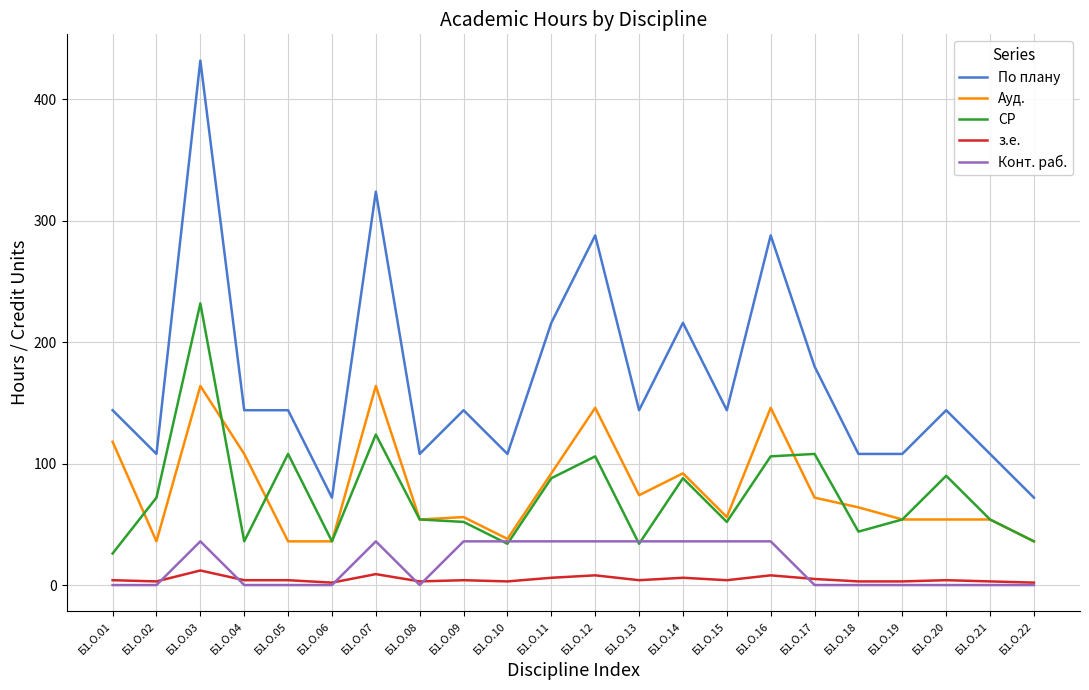

How many Конт. раб. values are between 0 and 36?

22